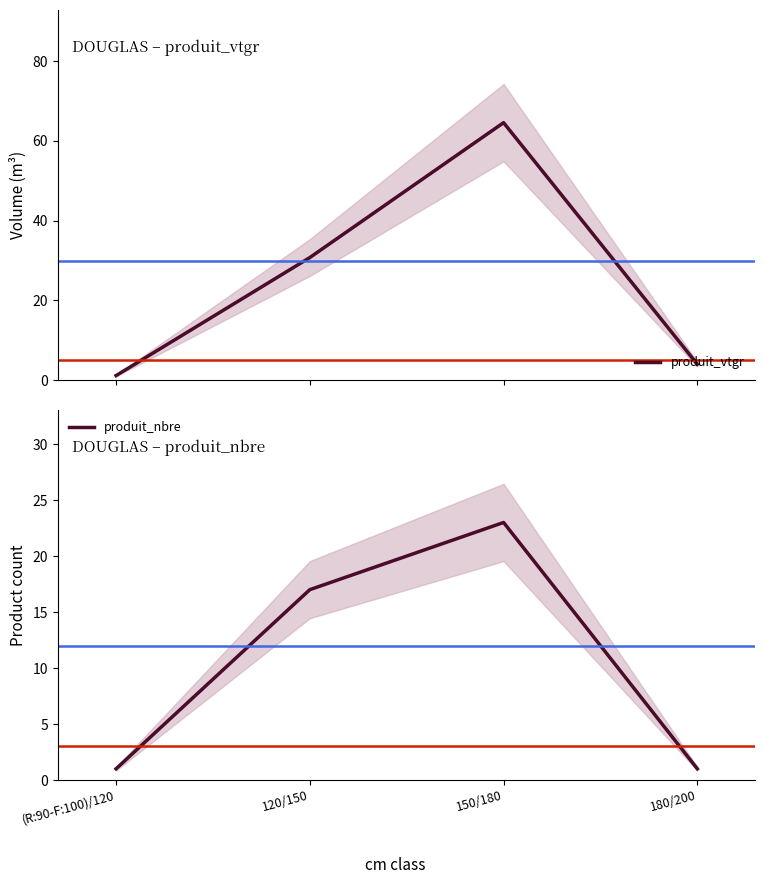

Reading left to right, extract all data points from this chart.

produit_vtgr: (R:90-F:100)/120=1.2	120/150=30.7	150/180=64.6	180/200=4.0
produit_nbre: (R:90-F:100)/120=1.0	120/150=17.0	150/180=23.0	180/200=1.0